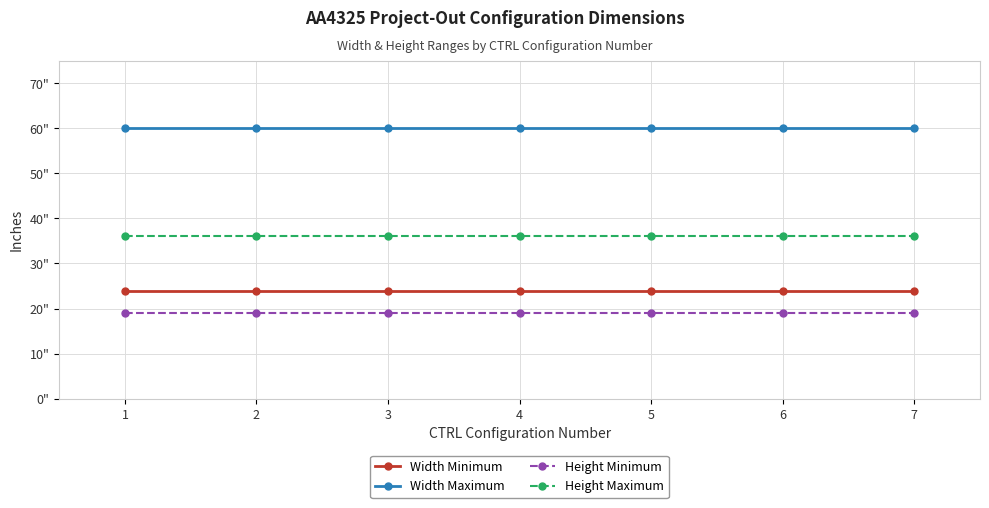

Which label corresponds to the smallest value in the chart?

1